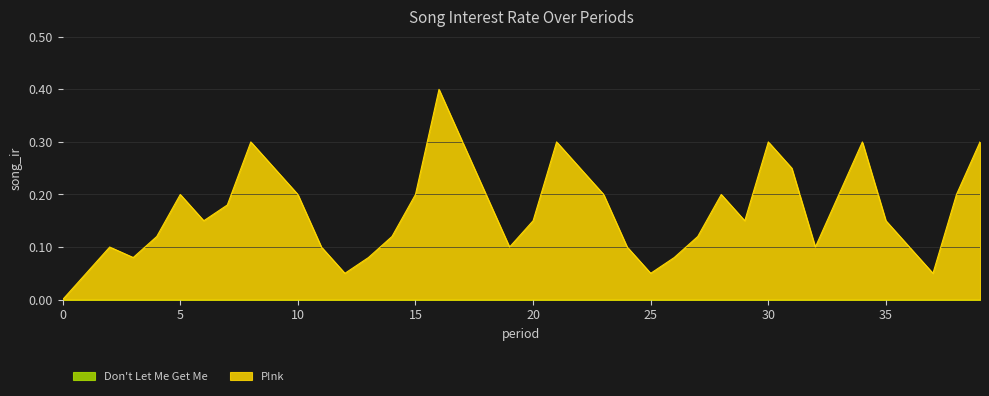

Does the chart display data point markers on the line(s)?

No